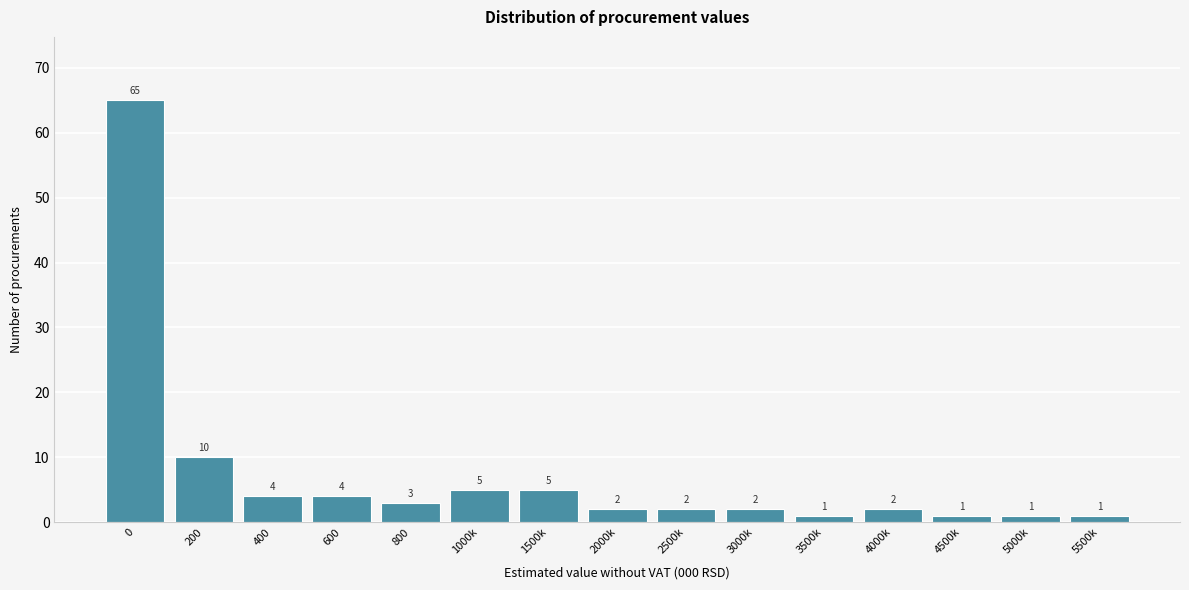

Reading left to right, what are all the values shown in this chart?

65	10	4	4	3	5	5	2	2	2	1	2	1	1	1